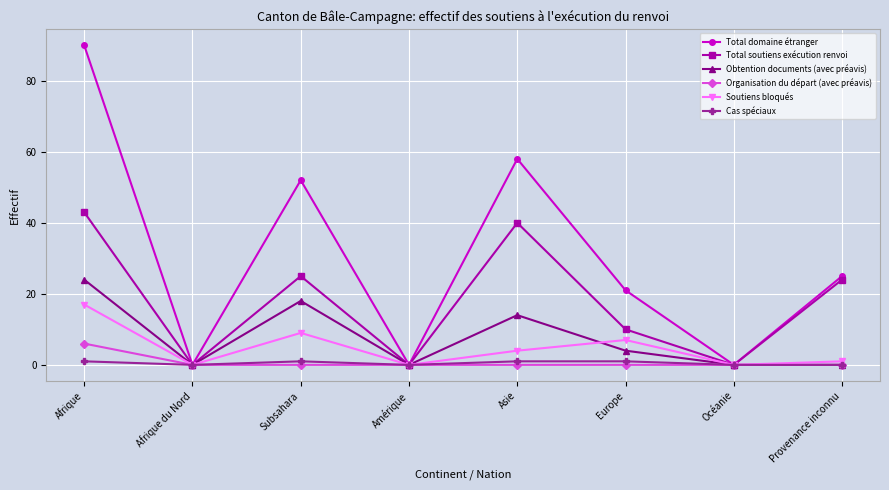

What is the label of the 6th point from the left?

Europe